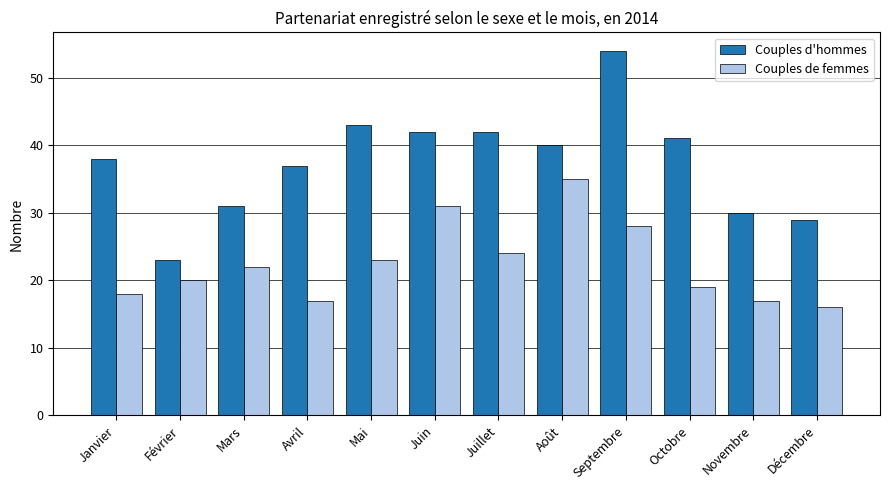

What value does the Couples d'hommes series have at Juin, to the nearest 10?

40